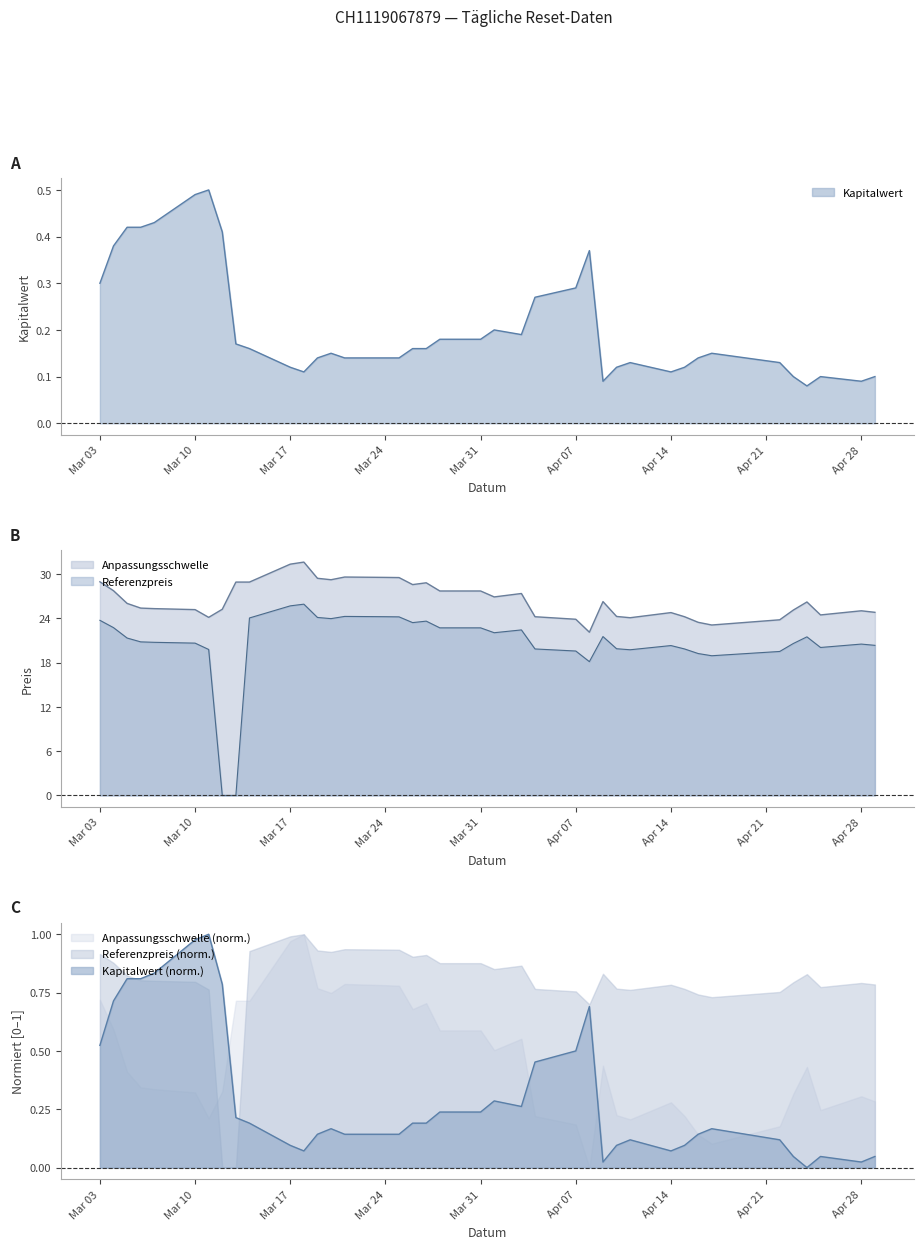

True or false: Referenzpreis and Anpassungsschwelle cross at least once.

False